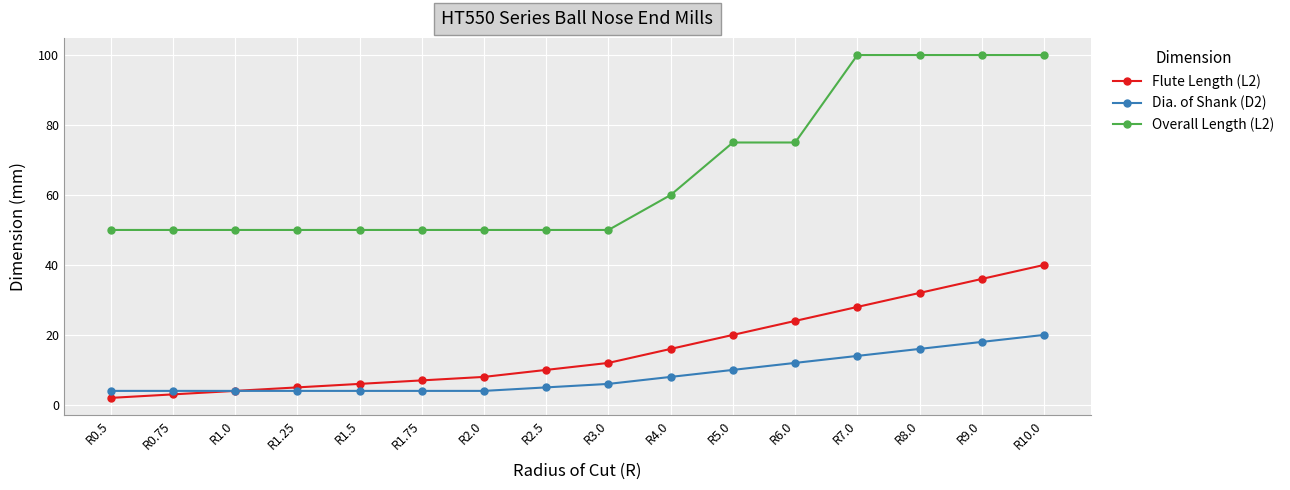

True or false: Dia. of Shank (D2) and Overall Length (L2) cross at least once.

False